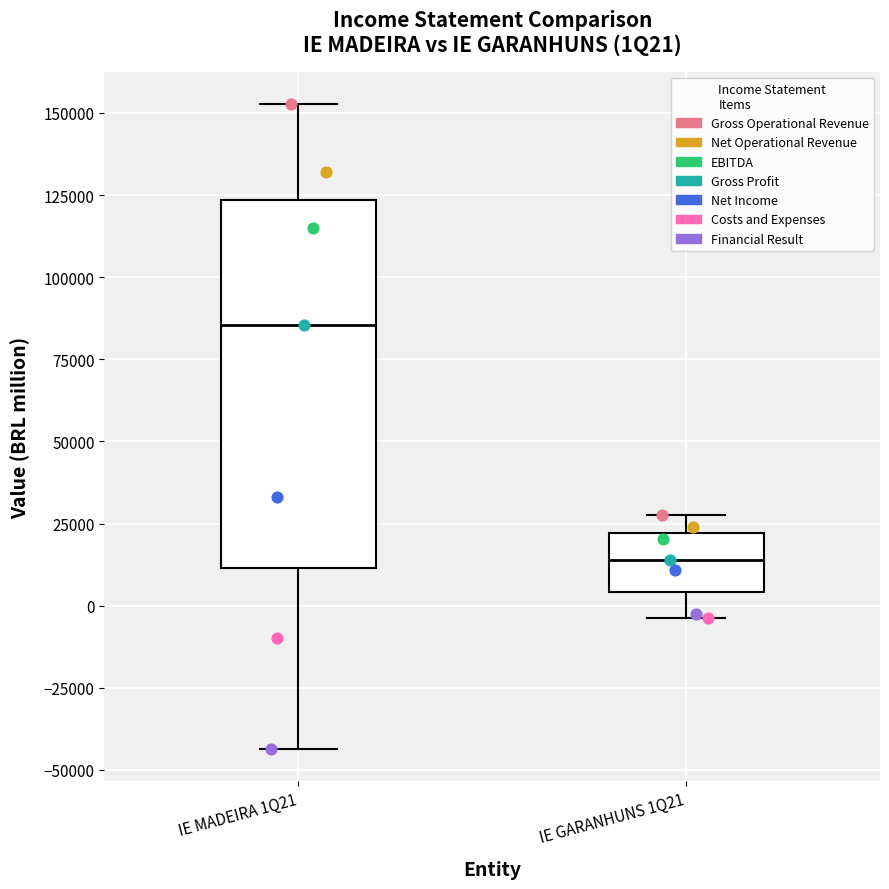

Reading left to right, read every box against the y-axis: the position of its median line, the range the box covers, and the ends of its whiskers. The values are not printed on the chart, so give them approximately, as read against the axis.

IE MADEIRA 1Q21: median 85000, box 10000 to 125000, whiskers -45000 to 155000
IE GARANHUNS 1Q21: median 15000, box 5000 to 20000, whiskers -5000 to 30000